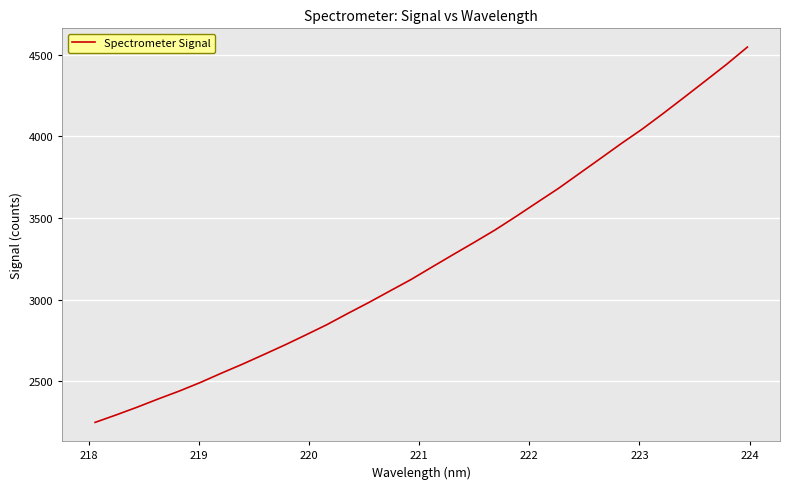

What is the sum of all values?

103843.9